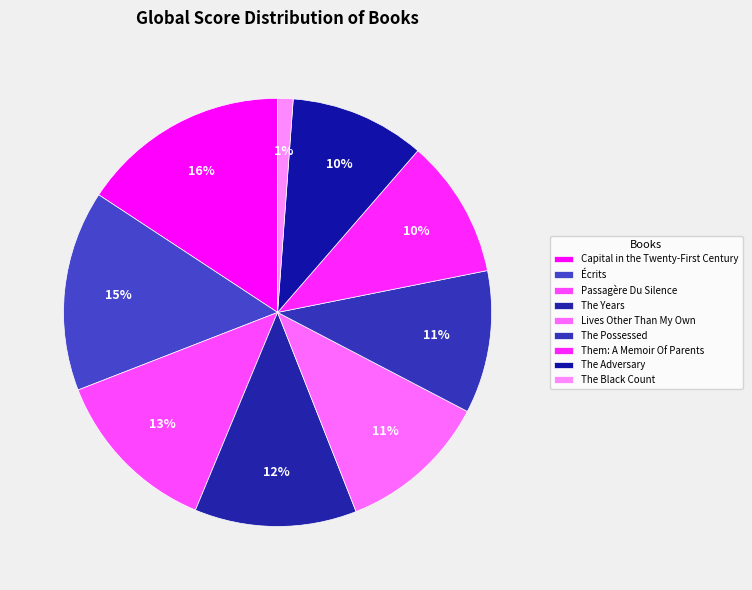

How many slices are in this pie chart?

9